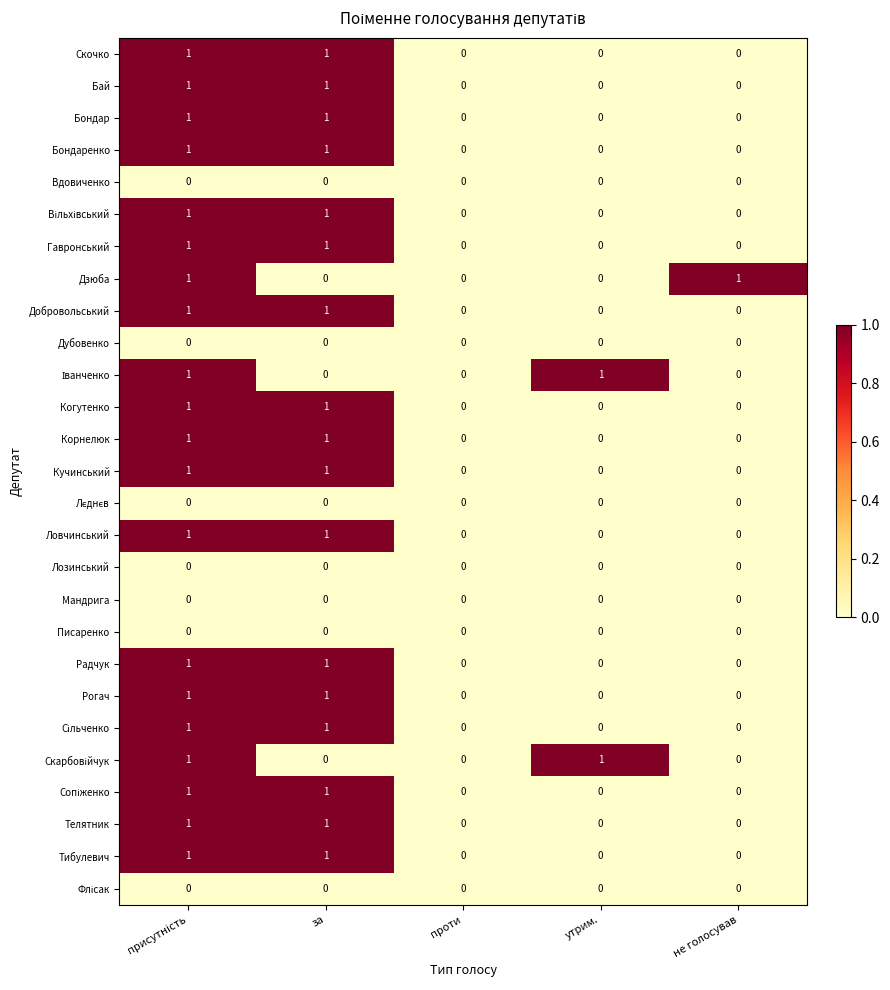

Count the Тибулевич values in the range 0 to 1.

5